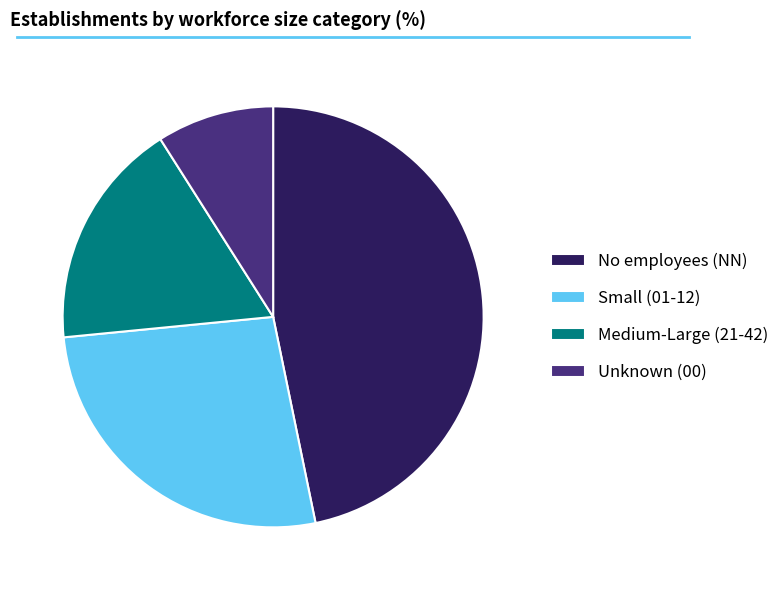

Rank the categories by value from highest to lowest.

No employees (NN), Small (01-12), Medium-Large (21-42), Unknown (00)